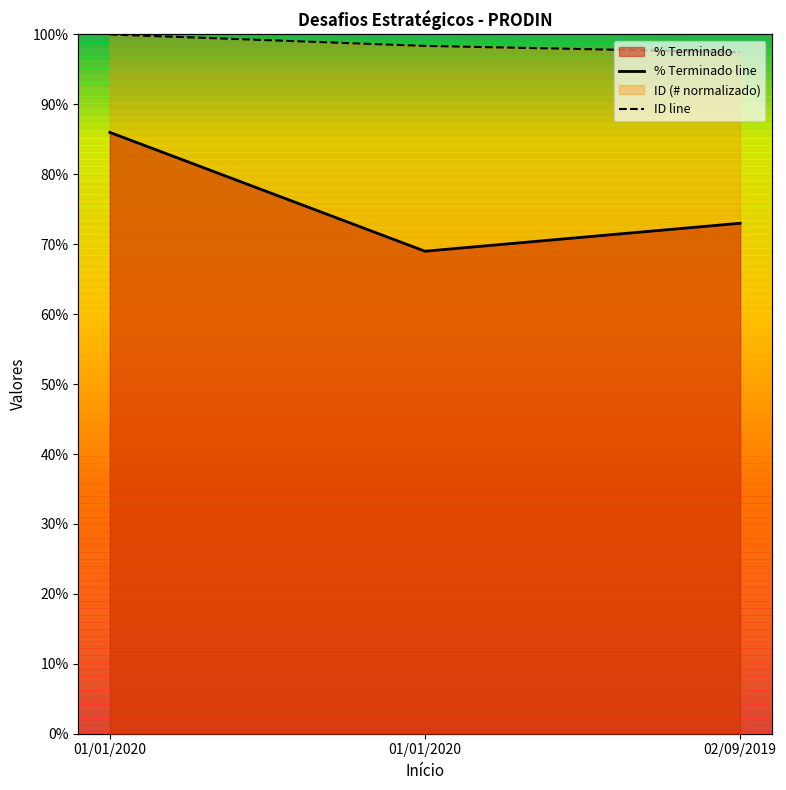

List the series in order of their peak value, lowest first.

% Terminado, ID (#)